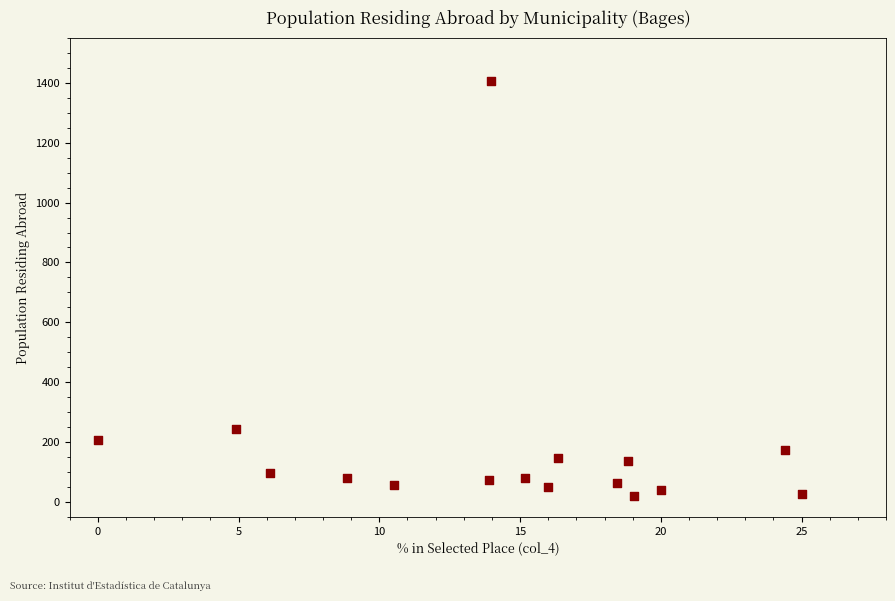

What is the range of Y values (max minus min)?

1384